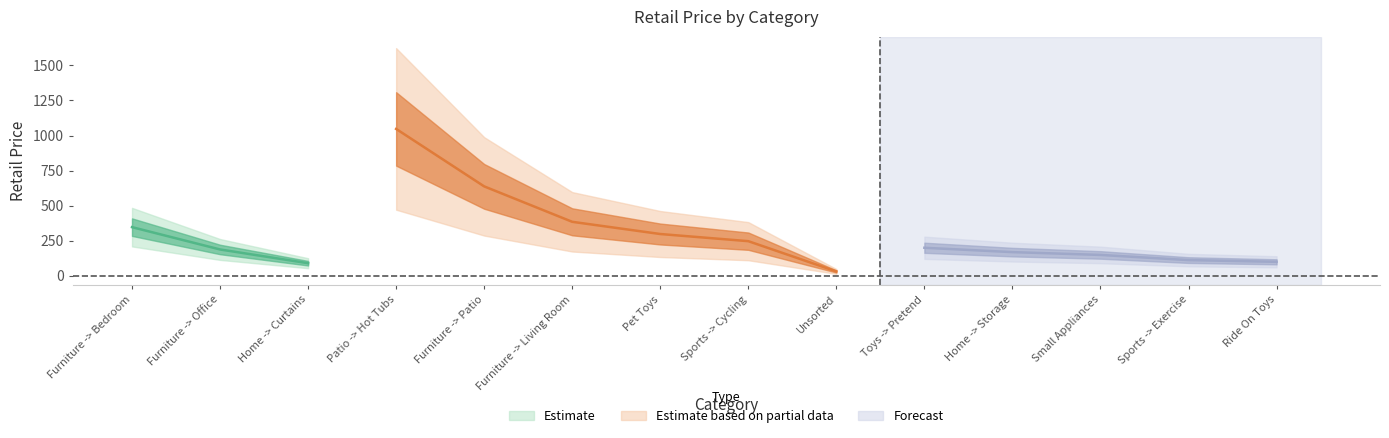

Where is the first local maximum?

Patio -> Hot Tubs